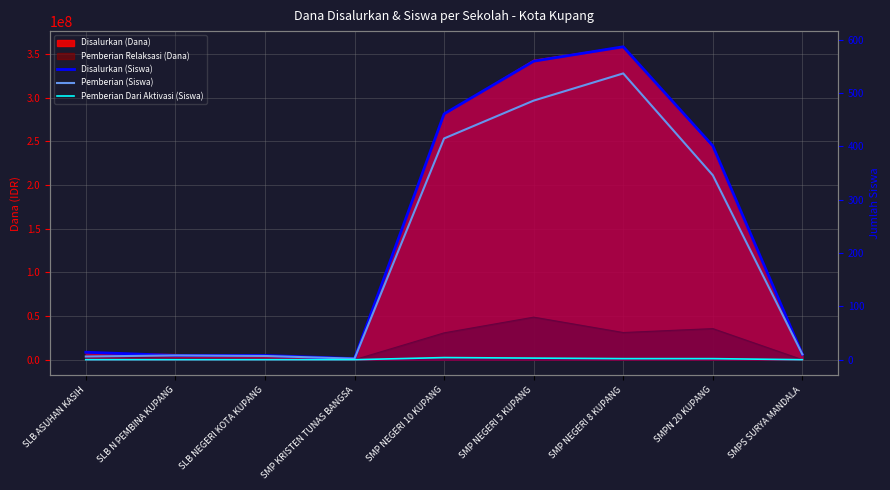

Which series has the largest total across all categories?

Disalurkan (Siswa)